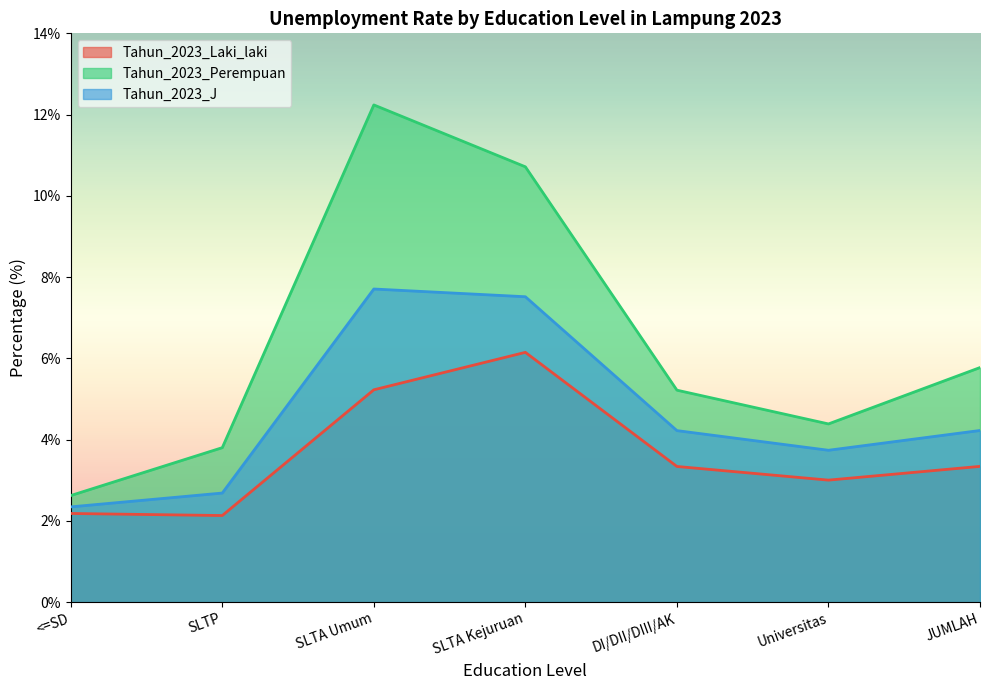

Which category has the highest value in the Tahun_2023_Laki_laki series?

SLTA Kejuruan